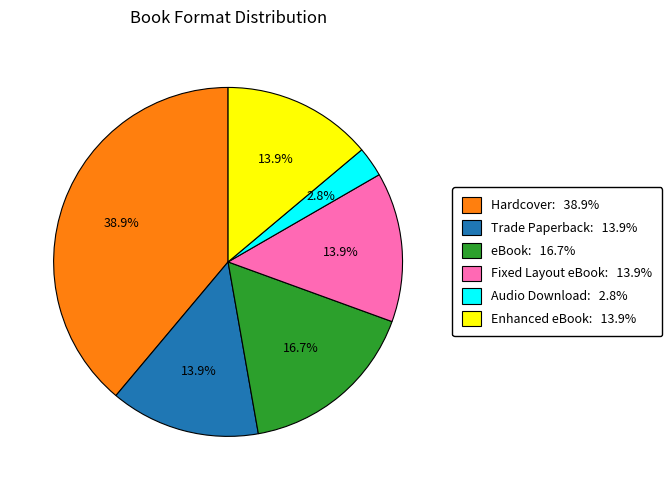

How many segments does this pie chart have?

6